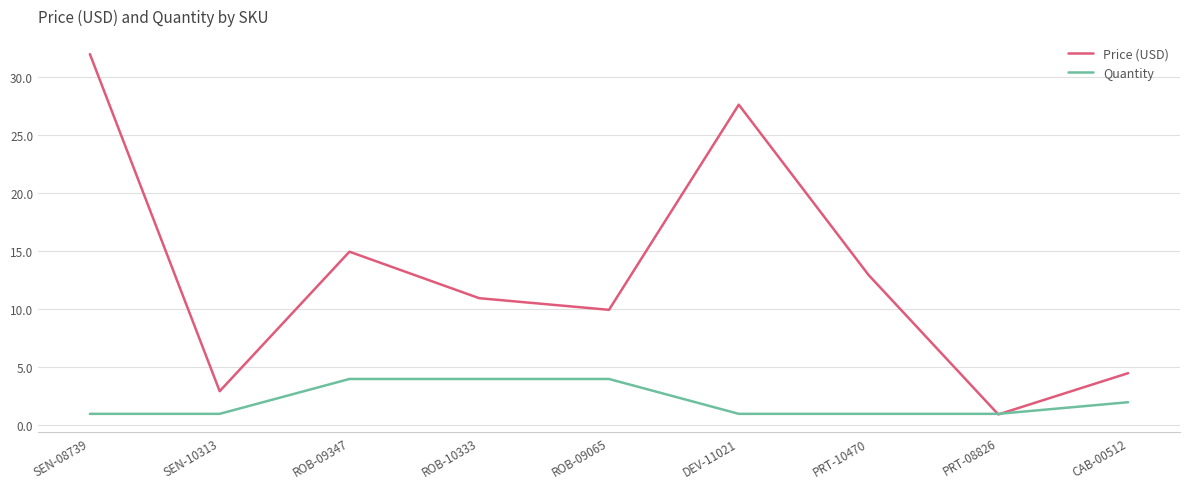

At which label does Price (USD) reach its peak?

SEN-08739